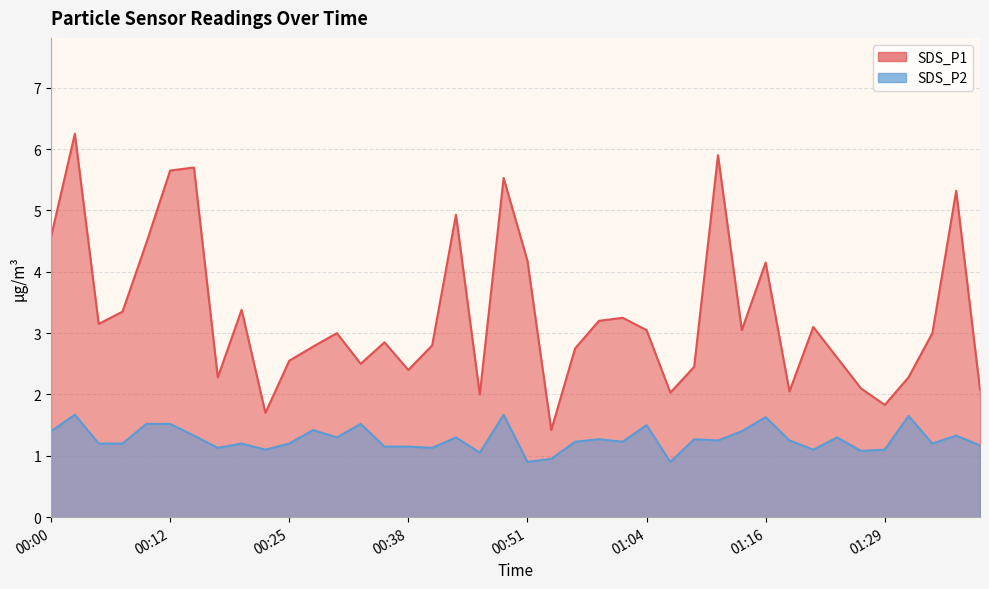

The value of SDS_P2 at 01:06 is 0.9. True or false?

True